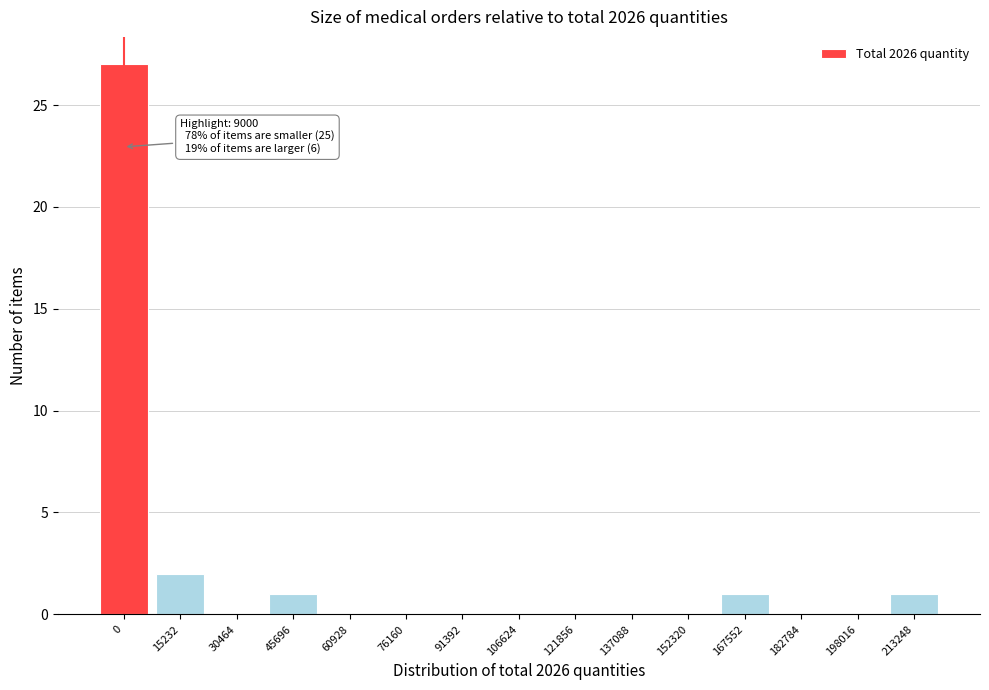

Reading left to right, transcribe all the data shown in this chart.

0=27	15232=2	30464=0	45696=1	60928=0	76160=0	91392=0	106624=0	121856=0	137088=0	152320=0	167552=1	182784=0	198016=0	213248=1